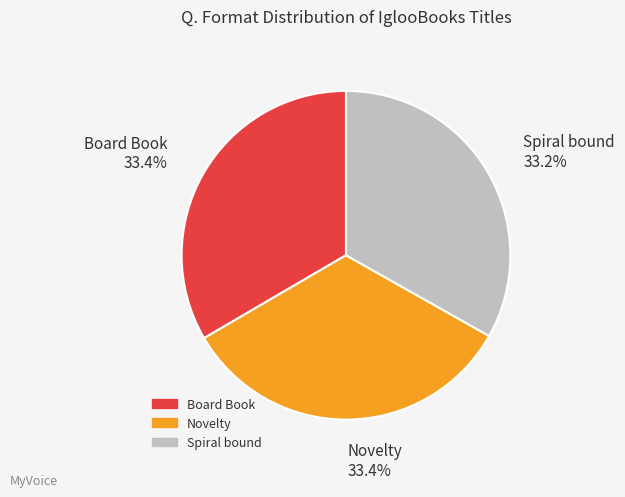

Does Novelty account for over 50% of the chart?

No